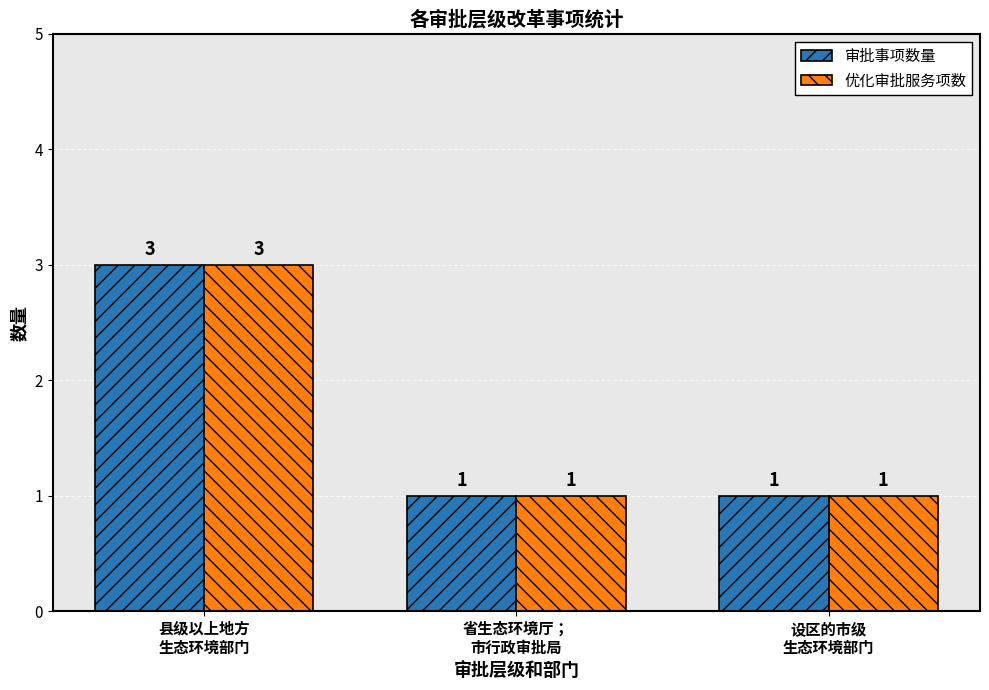

What is the lowest value of the 审批事项数量 series?

1